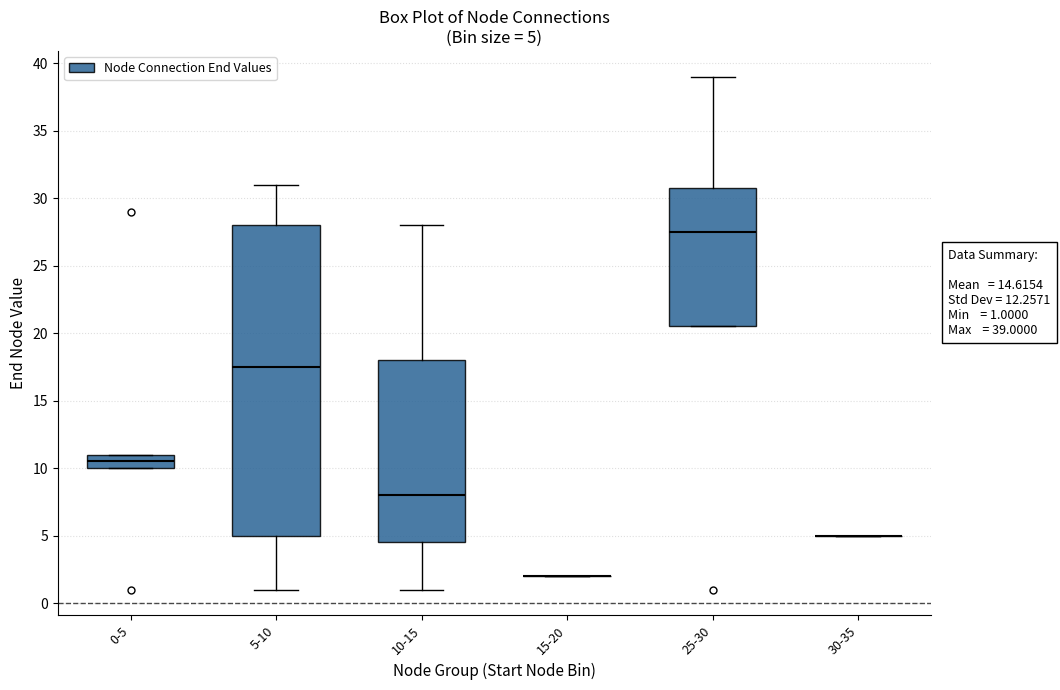

Which box is the tallest, from its lower edge to its upper edge?

5-10